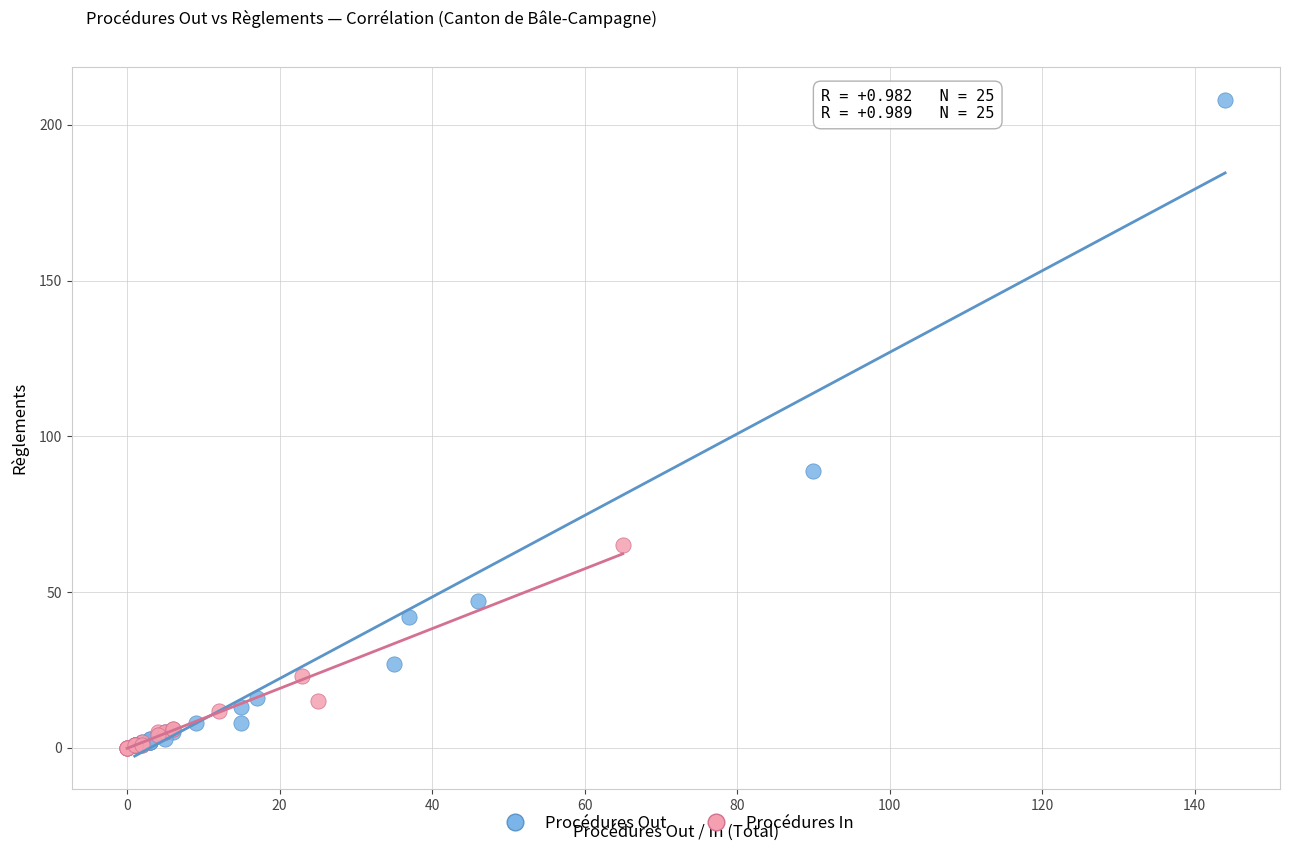

Which series has the largest Y range (max minus min)?

Procédures Out